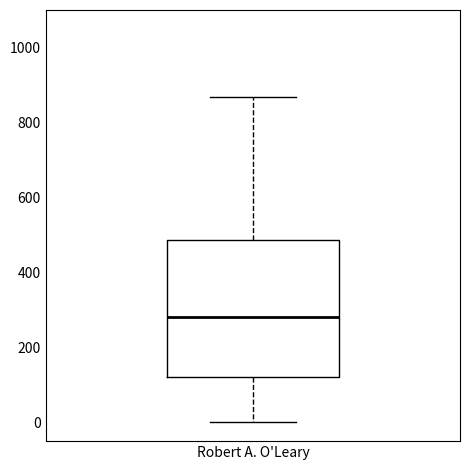

Where does the median line of the box for Robert A. O'Leary sit on the y-axis? The values are not printed on the chart, so give them approximately, as read against the axis.

280